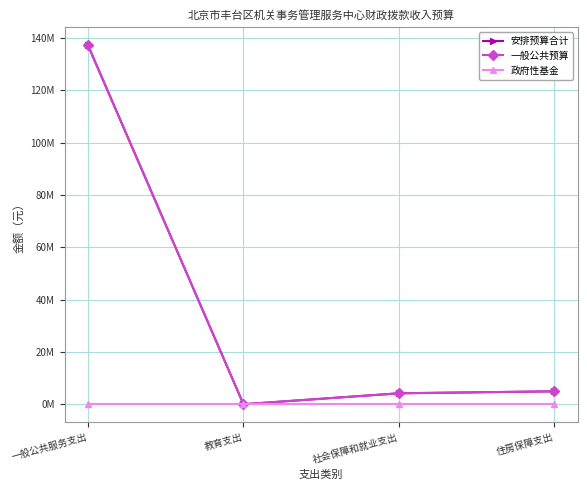

What is the approximate value of 安排预算合计 at 住房保障支出?

4976835.0